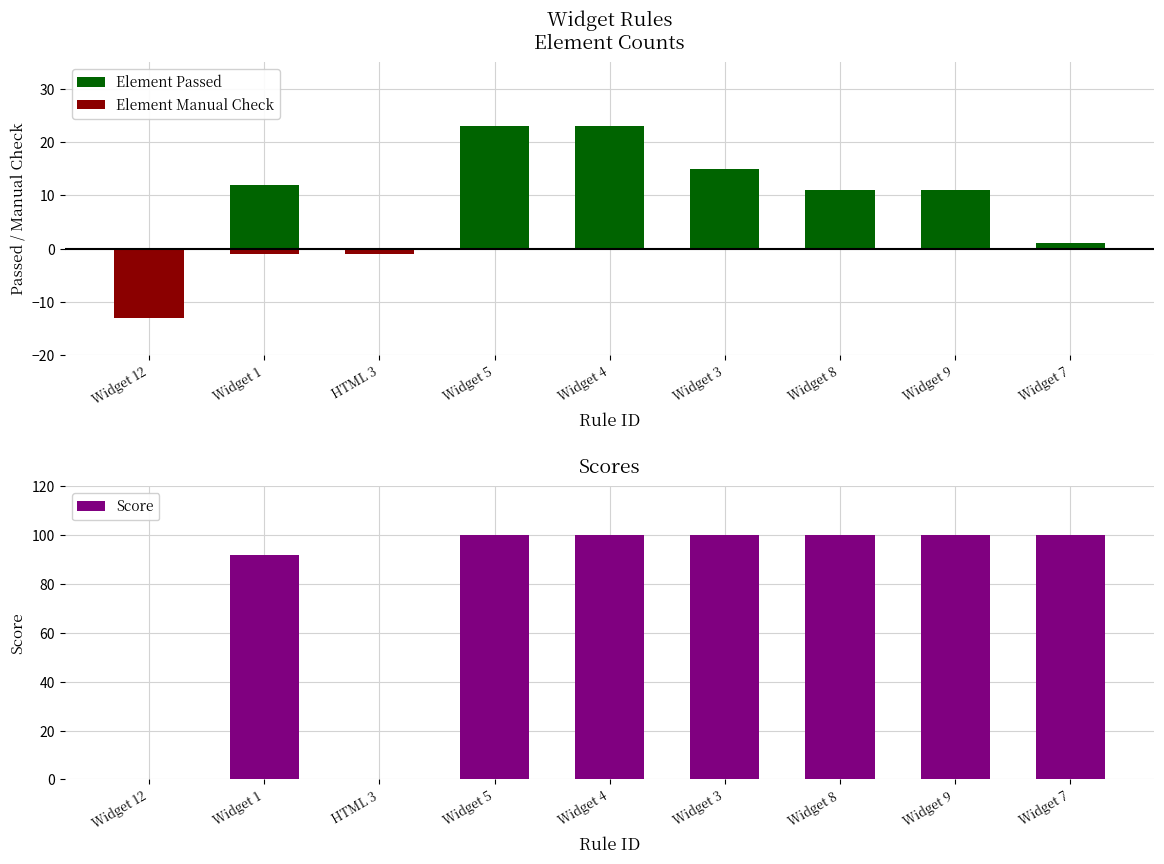

What are all the series names shown in the legend?

Element Passed, Element Manual Check, Score